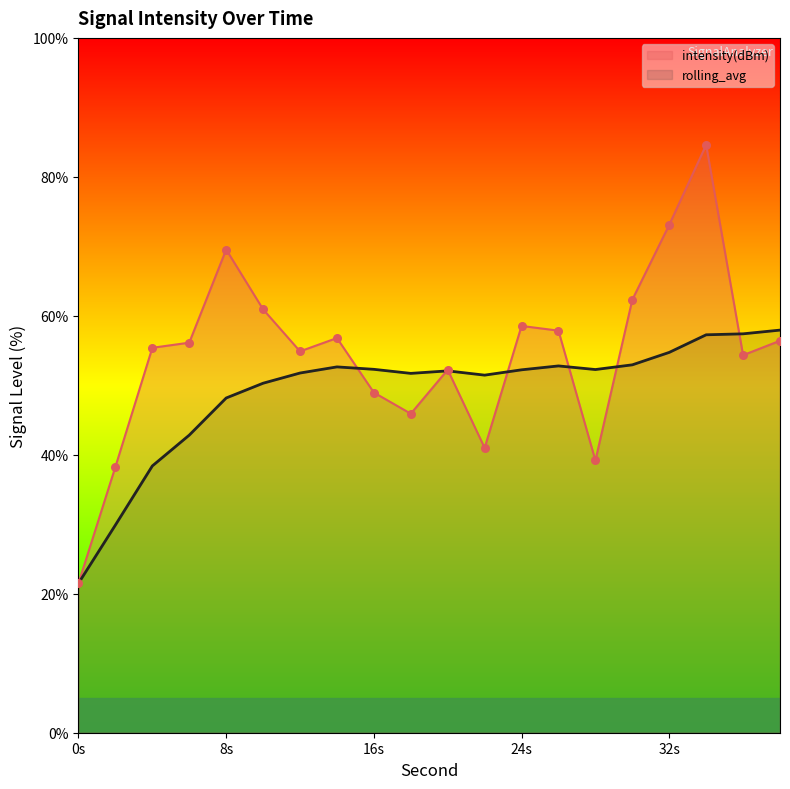

At which category is the sum across all series the highest?

34